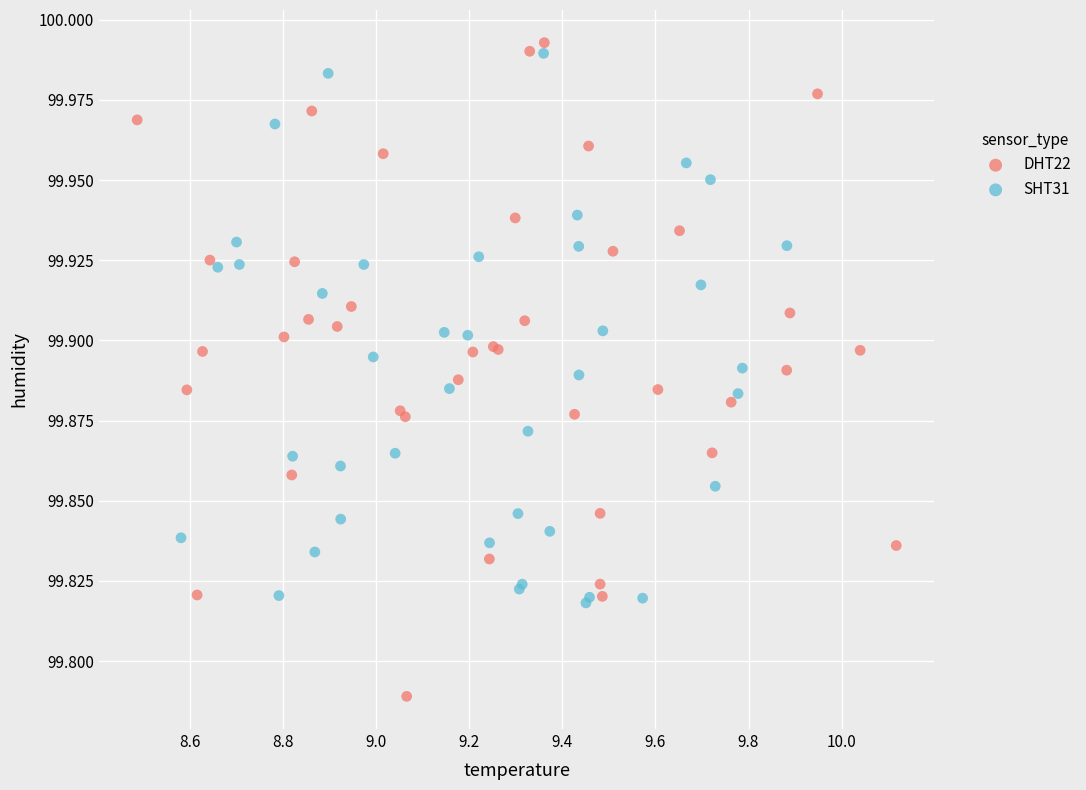

Which series contains the lowest Y value?

DHT22